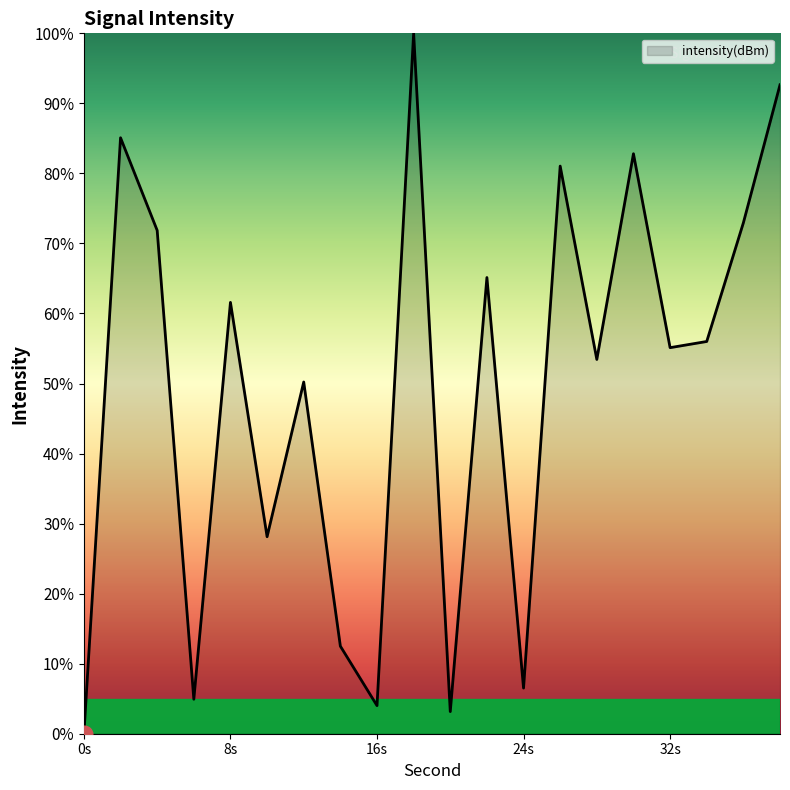

What is the greatest value displayed?

100.0